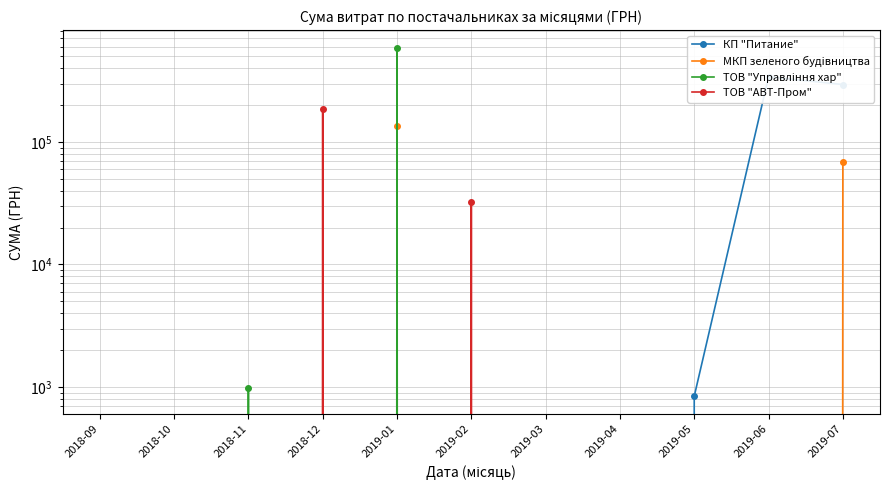

True or false: ТОВ "Управління хар" and МКП зеленого будiвництва intersect in this chart.

False